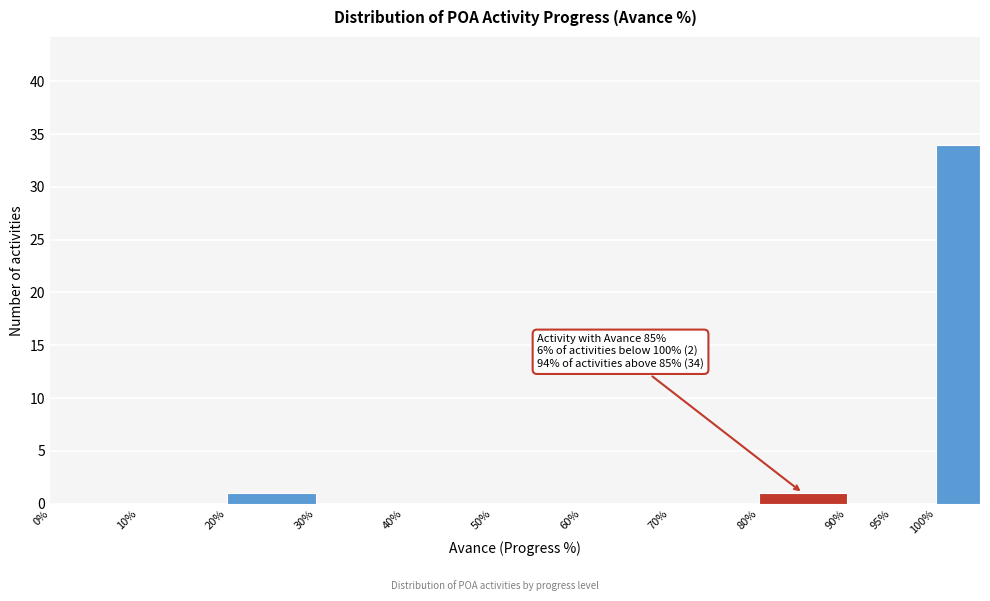

Which range on the x-axis has the tallest bar?

100 to 105